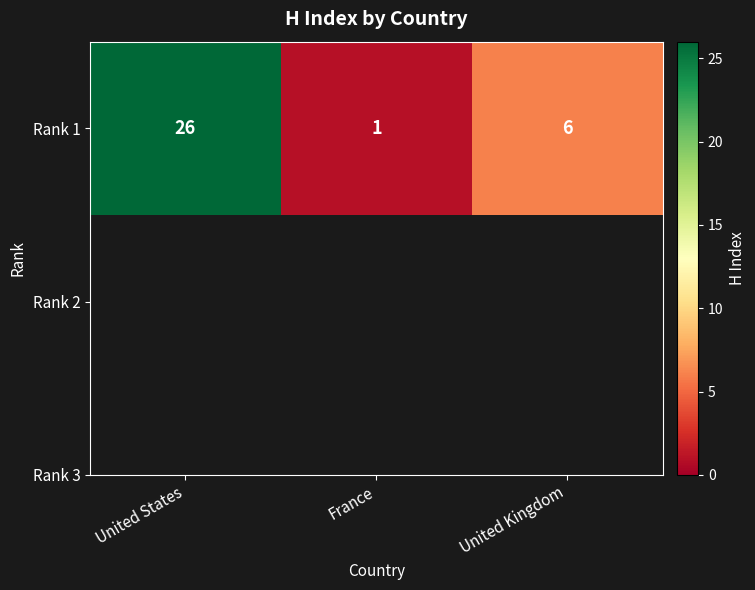

What is the ratio of the value at United States to the value at United Kingdom?

4.3